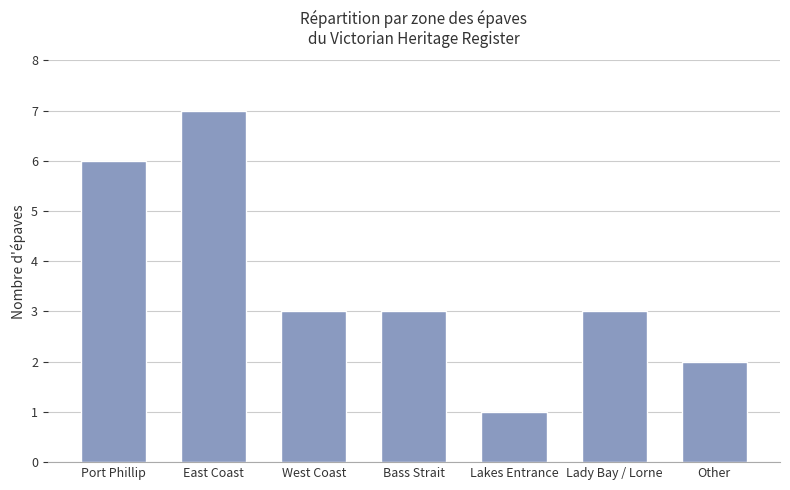

What is the difference between the second highest and second lowest values?

4